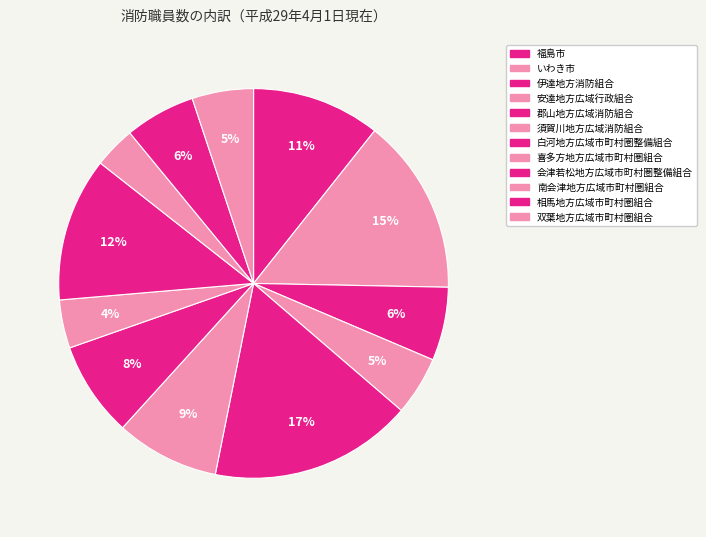

How many slices are in this pie chart?

12